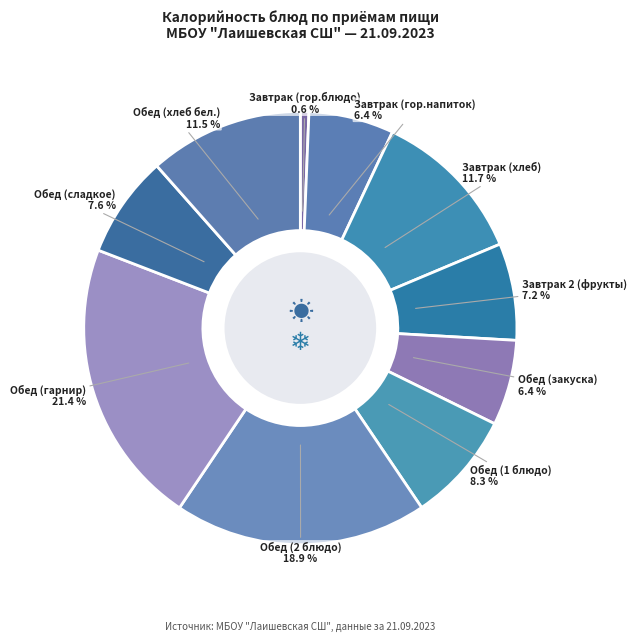

How many slices are in this pie chart?

10